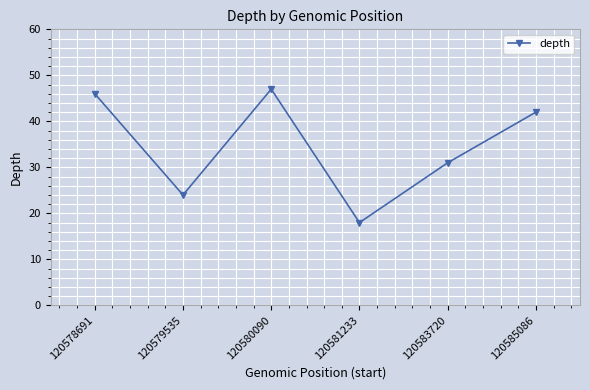

The chart shows a value of 18 at 120581233. True or false?

True